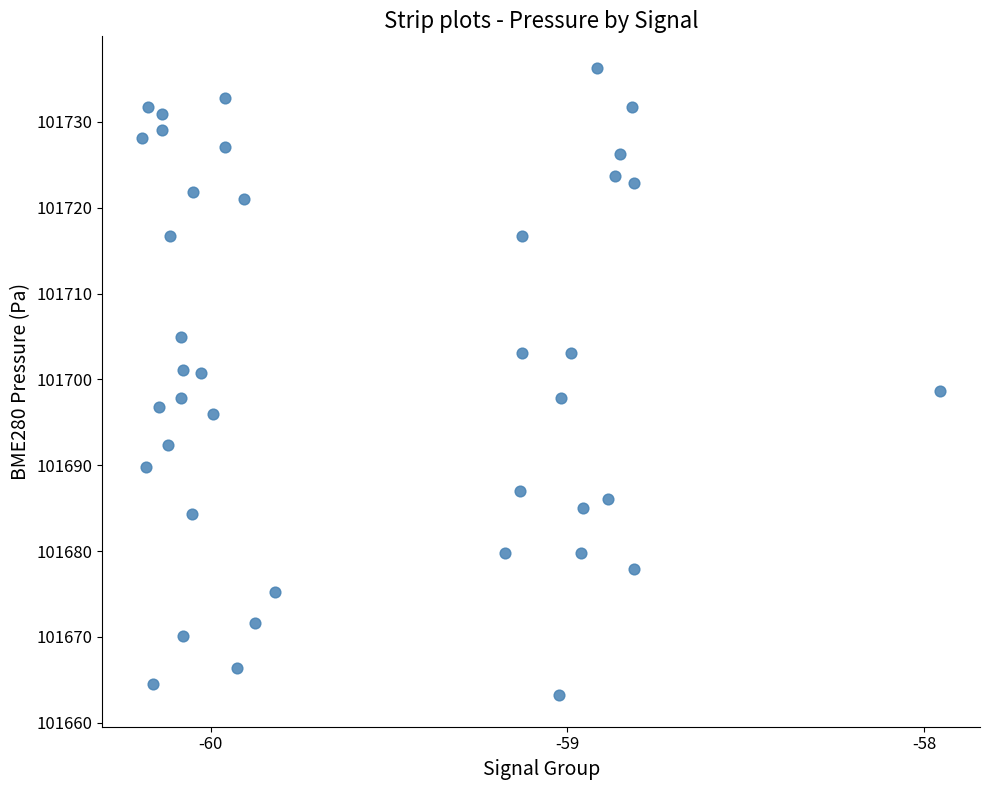

What is the range of Y values (max minus min)?

73.1